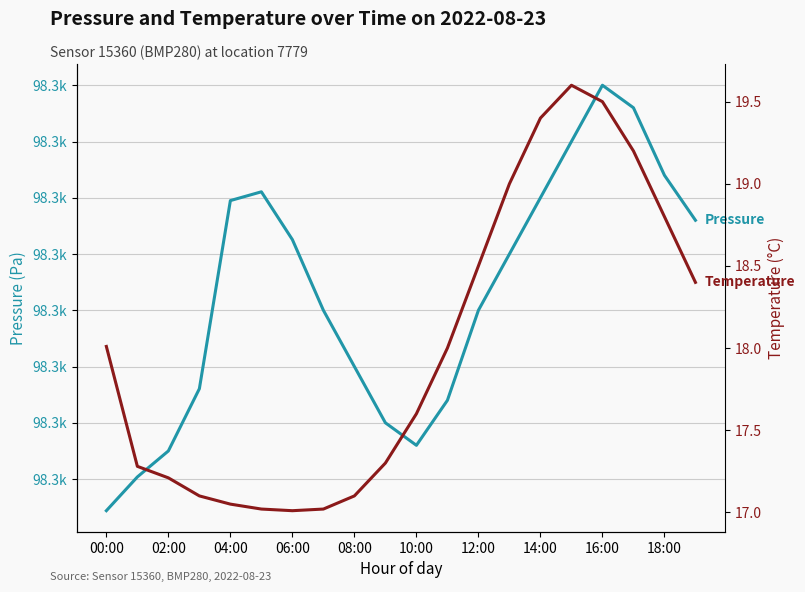

What is the average value of the temperature series?

18.0